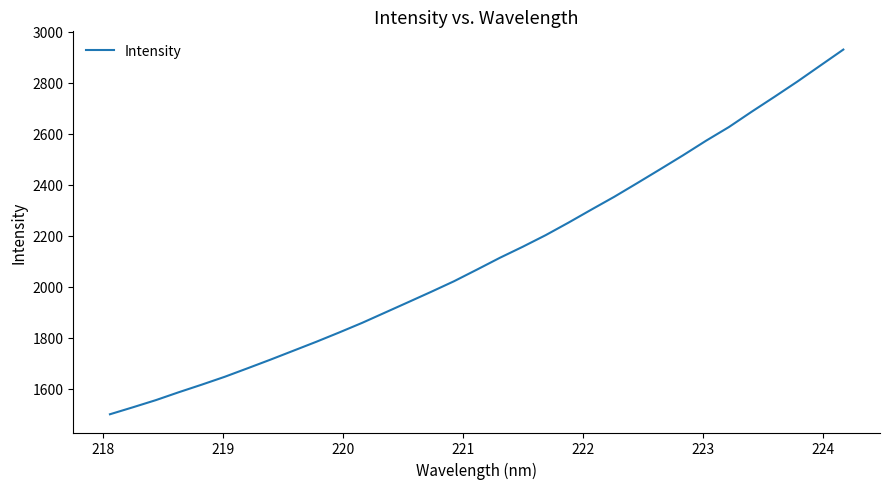

What is the difference between the maximum and minimum values?

1429.5